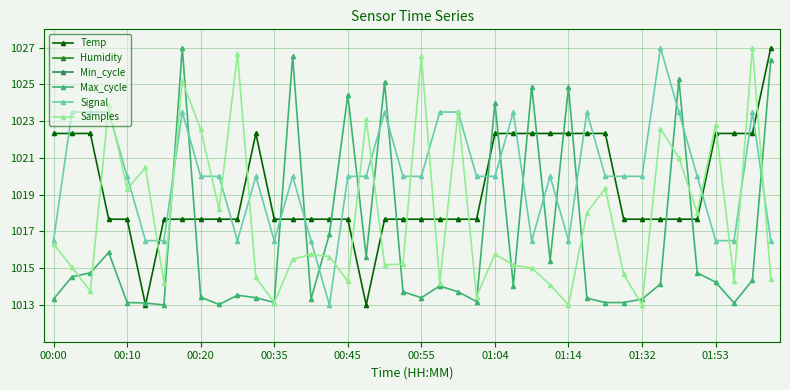

The Max_cycle series shows 1479.7 at 39. True or false?

False